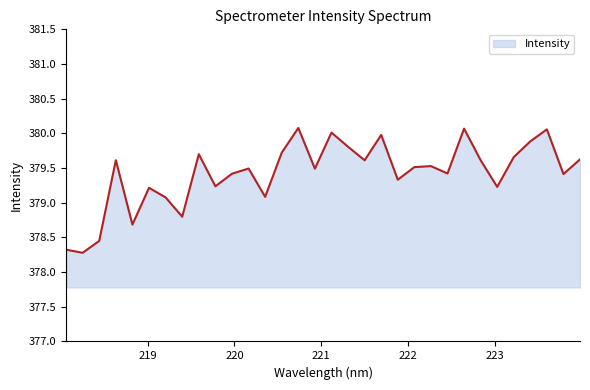

What is the smallest value displayed?

378.3